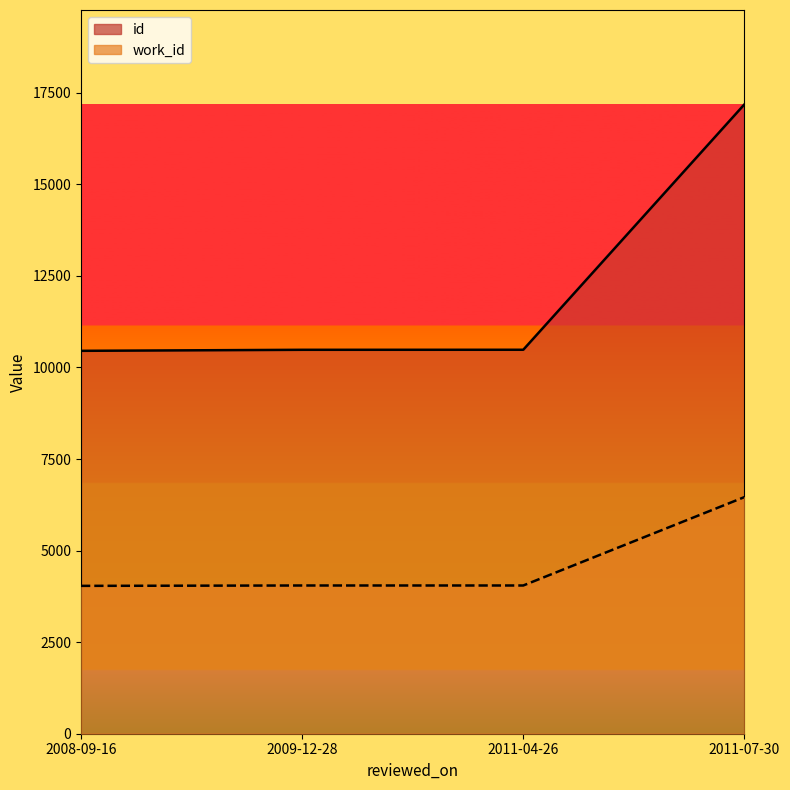

What is the spread (max minus min) of values at 2008-09-16?

6417